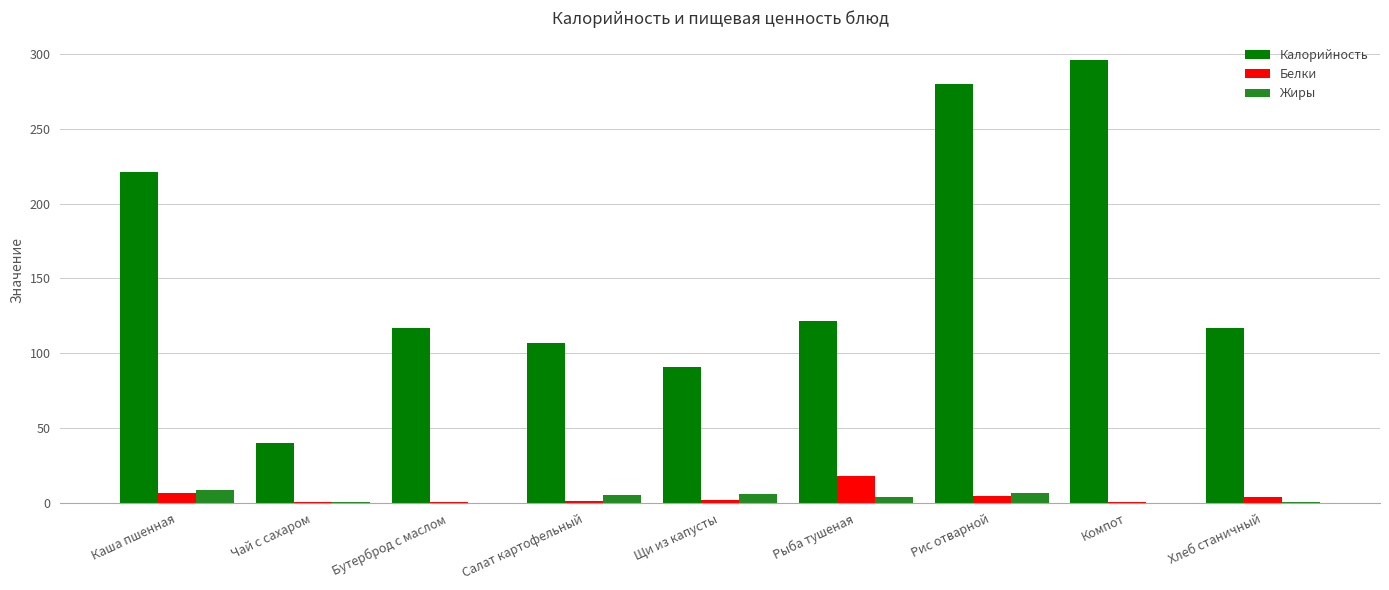

True or false: Жиры has a value of 4.4 at Рыба тушеная.

True